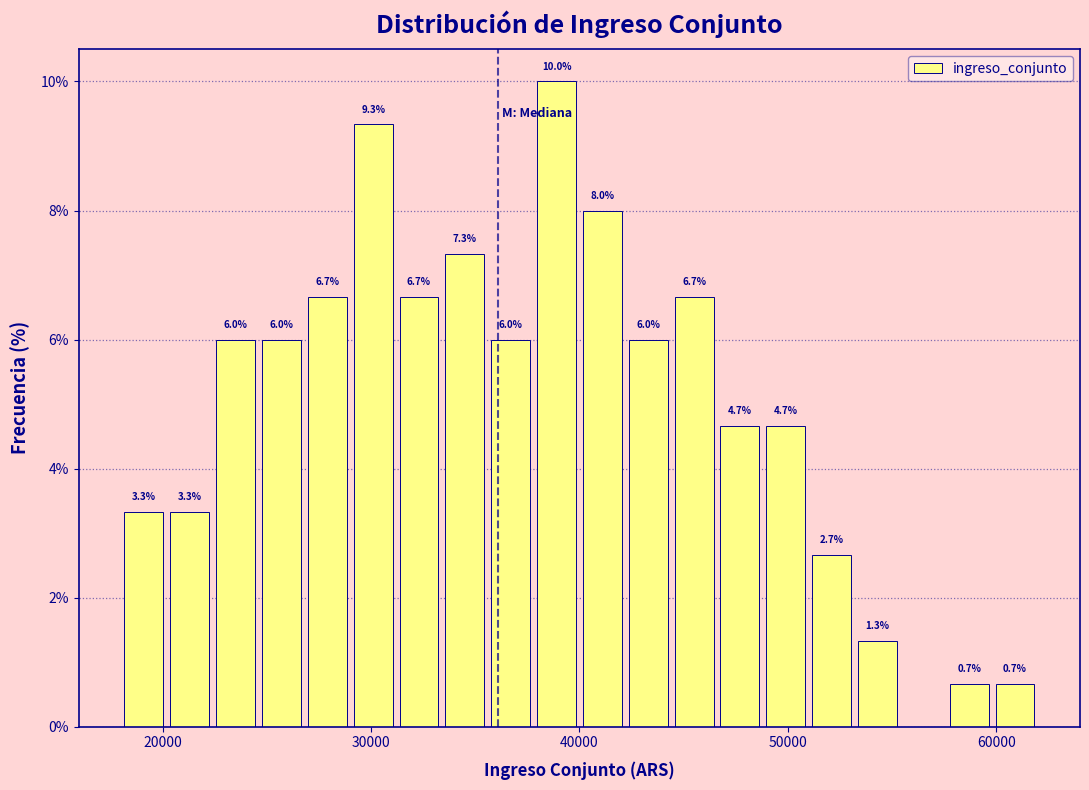

Around what value on the x-axis is the tallest bar? Give the approximate position of its centre, as read against the axis.

39000